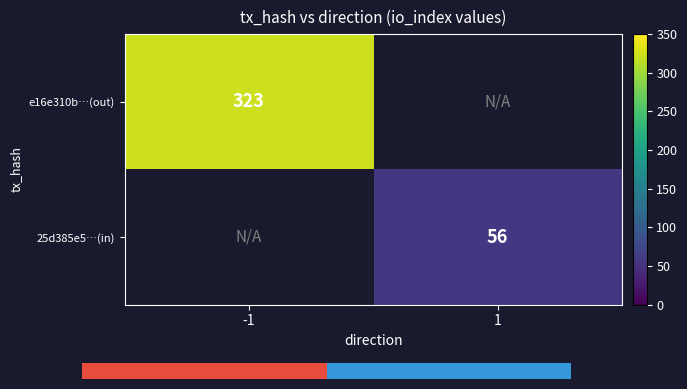

The 25d385e5…(in) series shows 31 at 1. True or false?

False